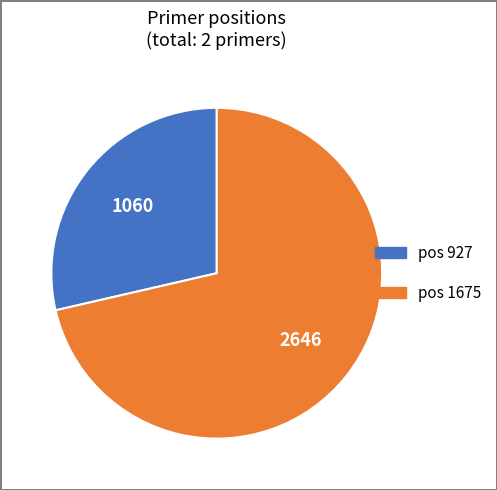

How many segments does this pie chart have?

2